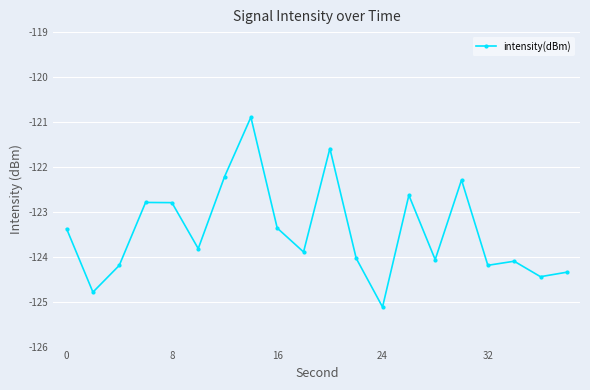

What is the greatest value displayed?

-120.9